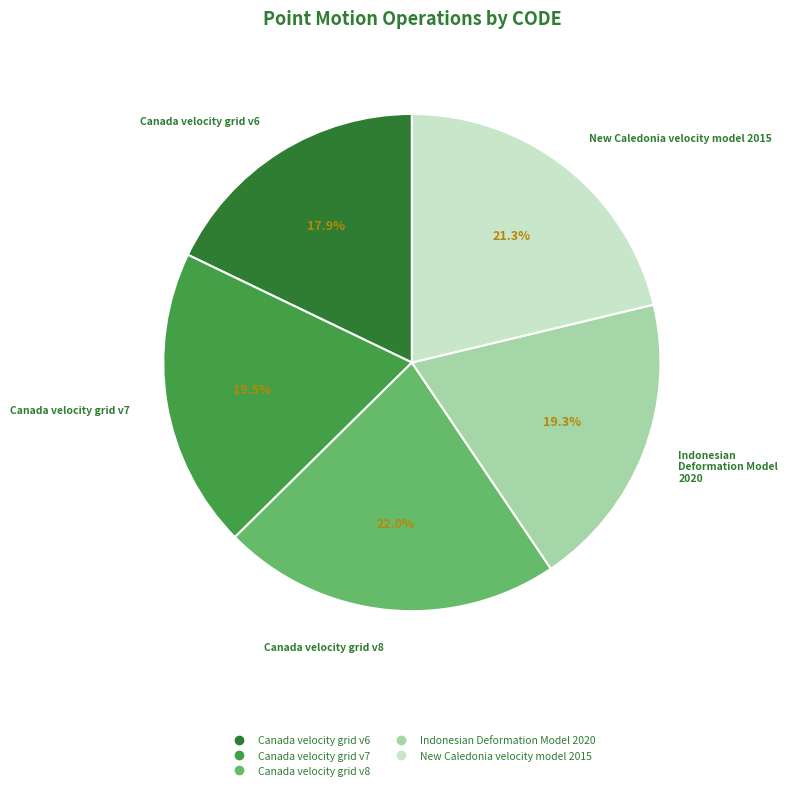

To the nearest percent, what is the difference between the largest and smallest slice percentages?

4%